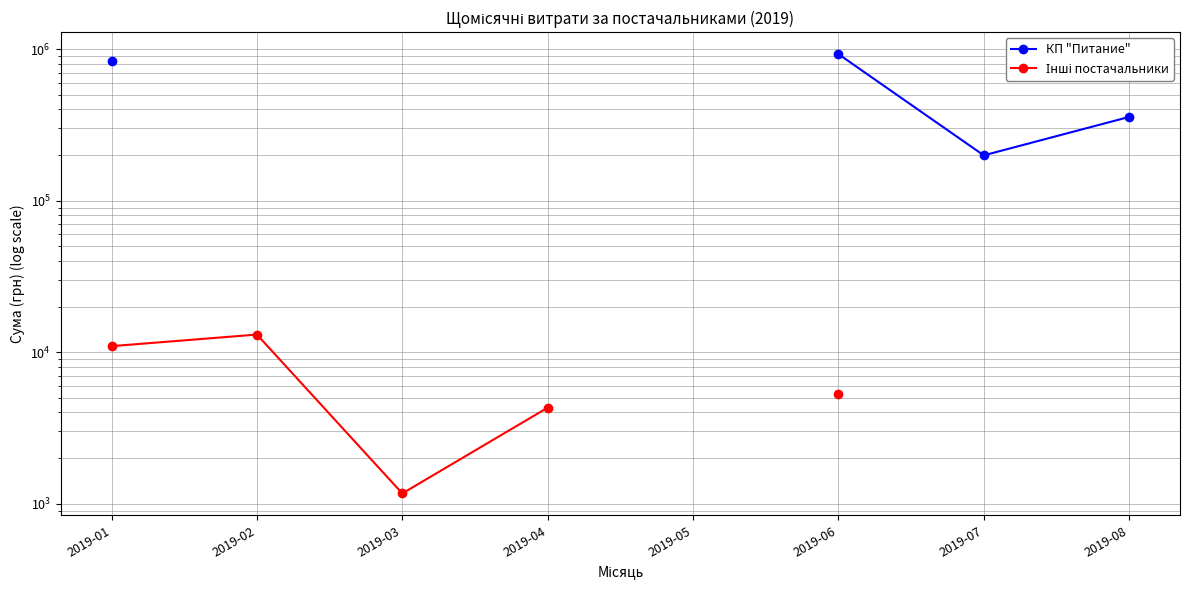

How many interior local peaks does the Інші постачальники series have?

1